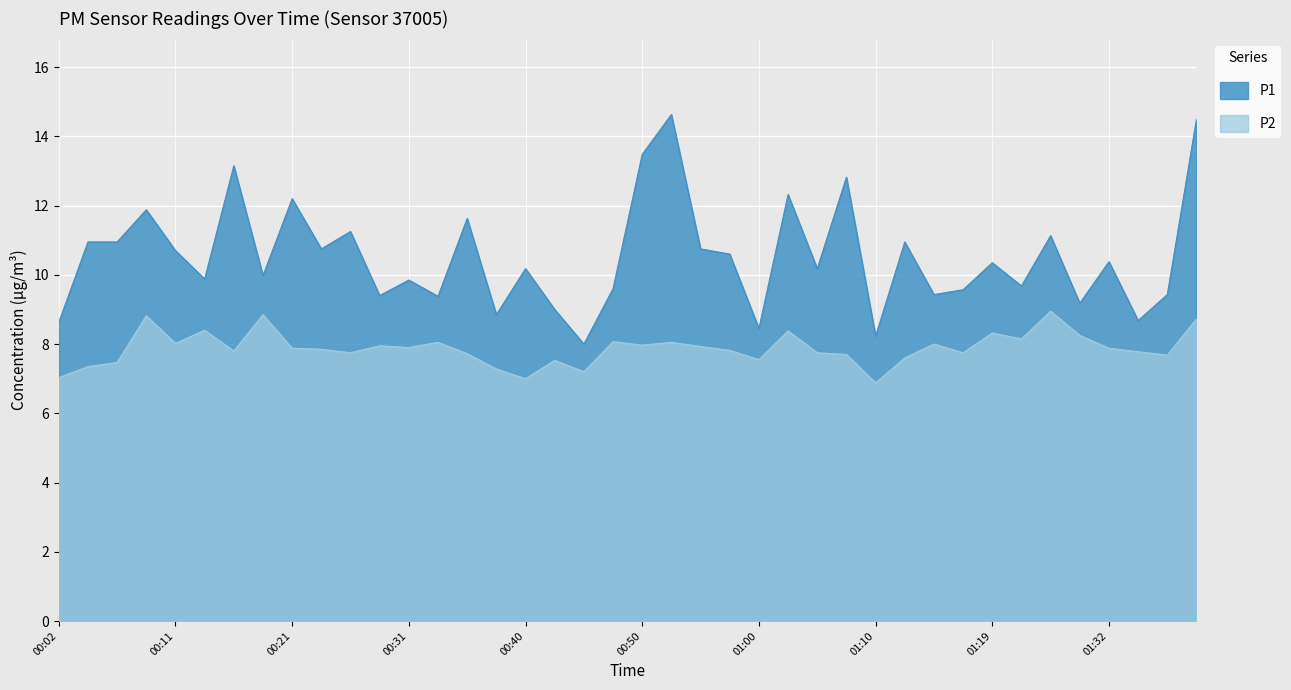

How many data points in P1 are less than 10?

18